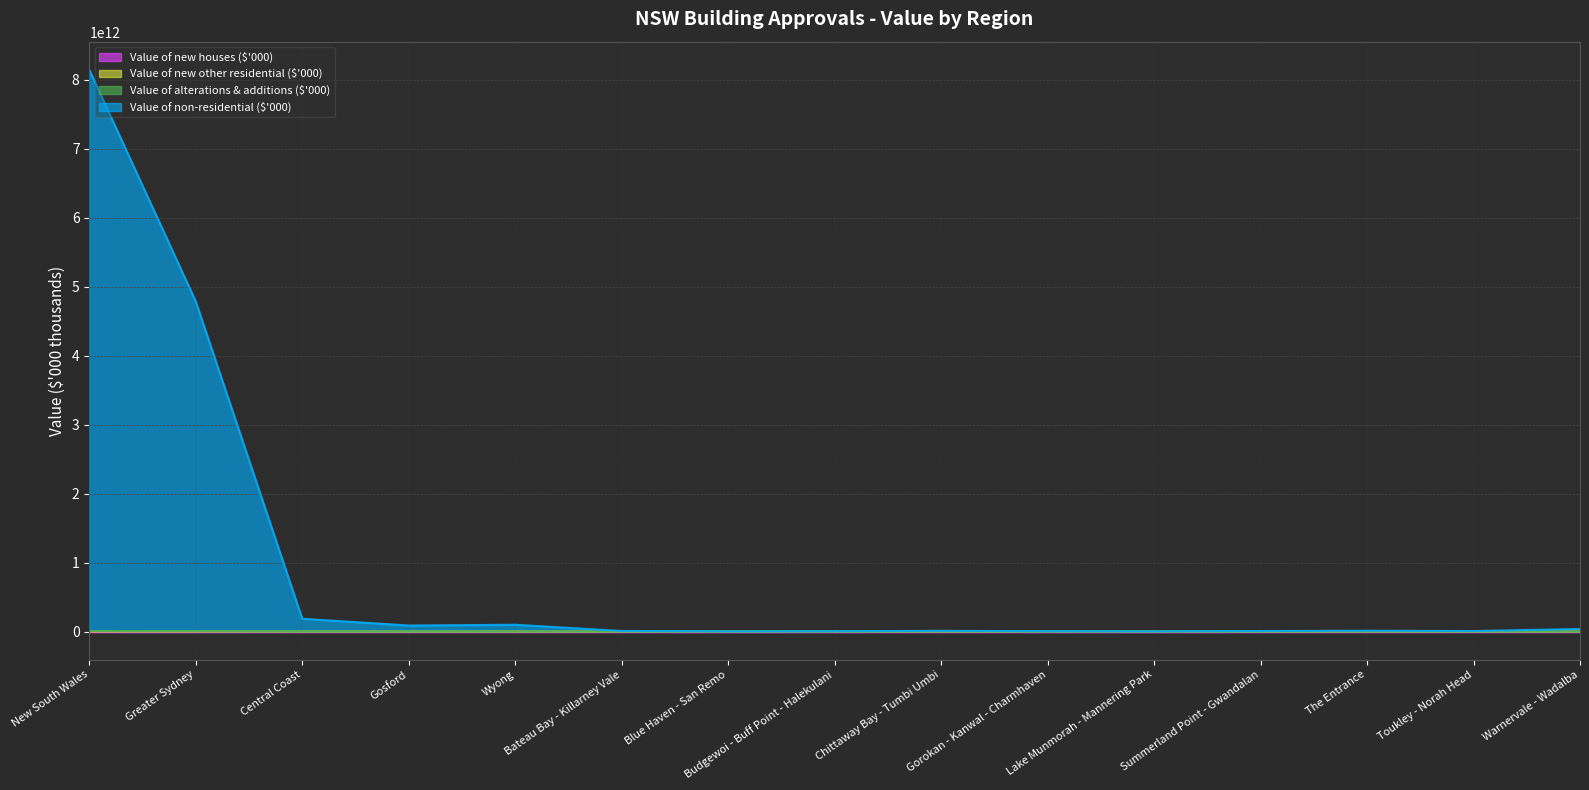

What is the difference between the maximum and second lowest values in the Value of alterations & additions ($'000) series?

8140710093.3